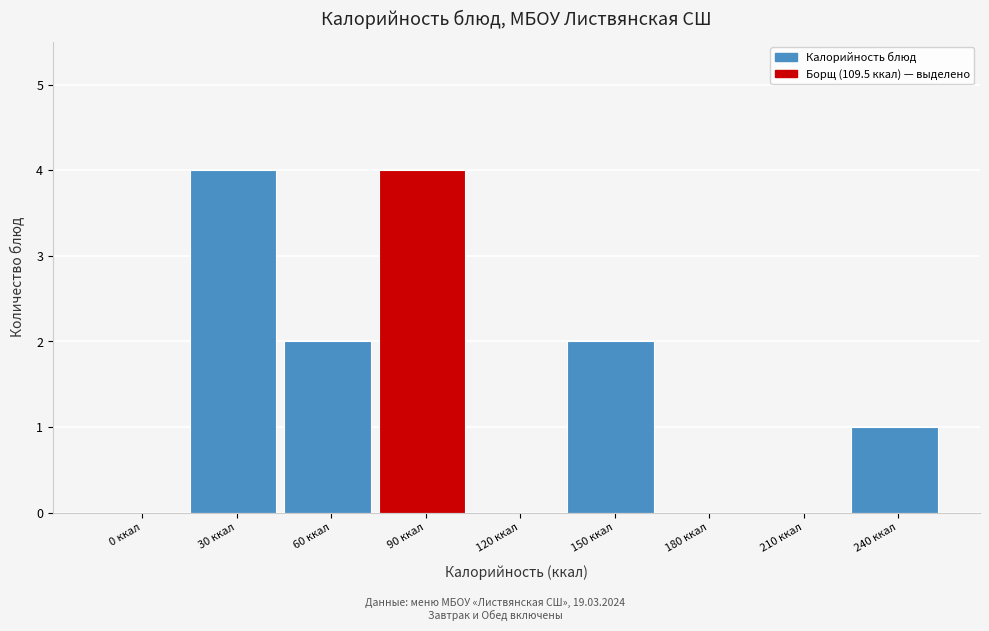

Reading left to right, extract all data points from this chart.

0 ккал=0	30 ккал=4	60 ккал=2	90 ккал=4	120 ккал=0	150 ккал=2	180 ккал=0	210 ккал=0	240 ккал=1